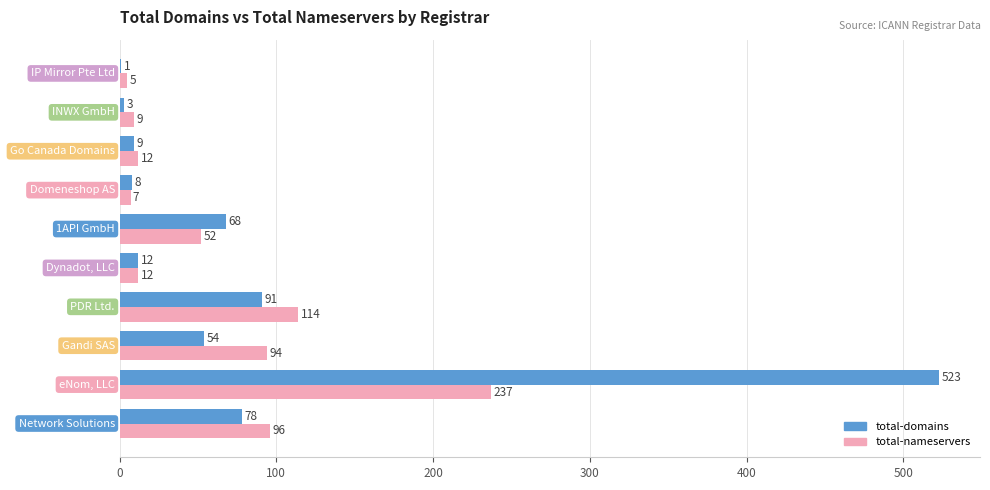

Which series has the largest total across all categories?

total-domains